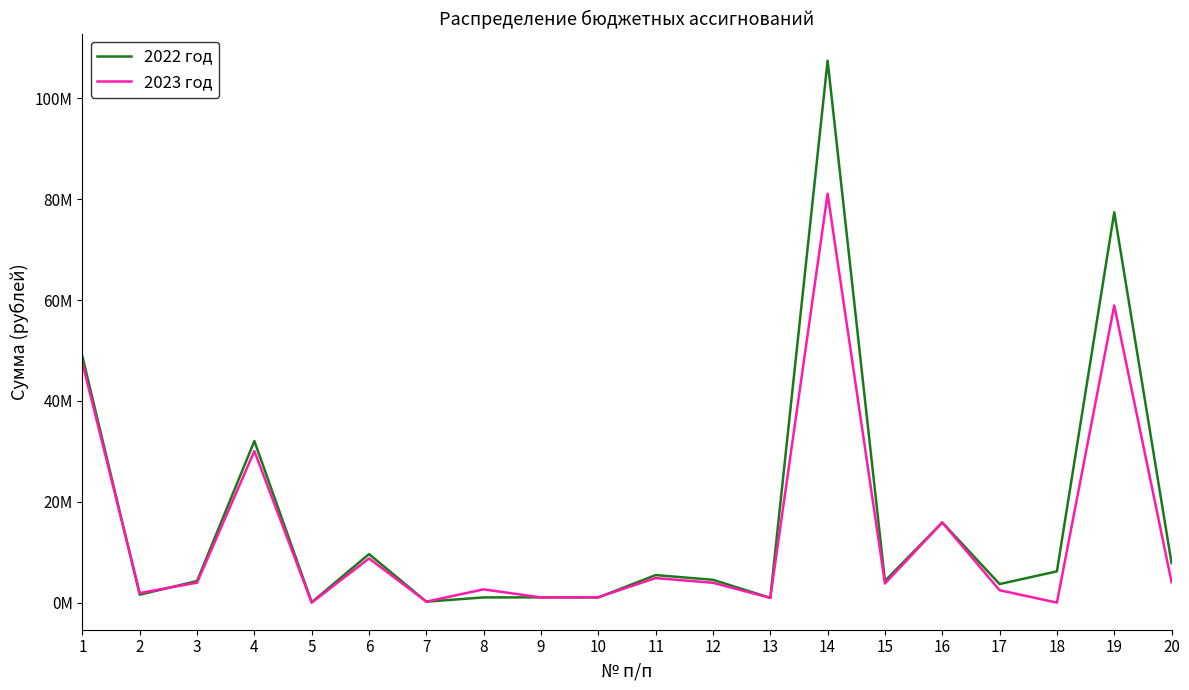

What is the total value across all series at 12?

8453323.0